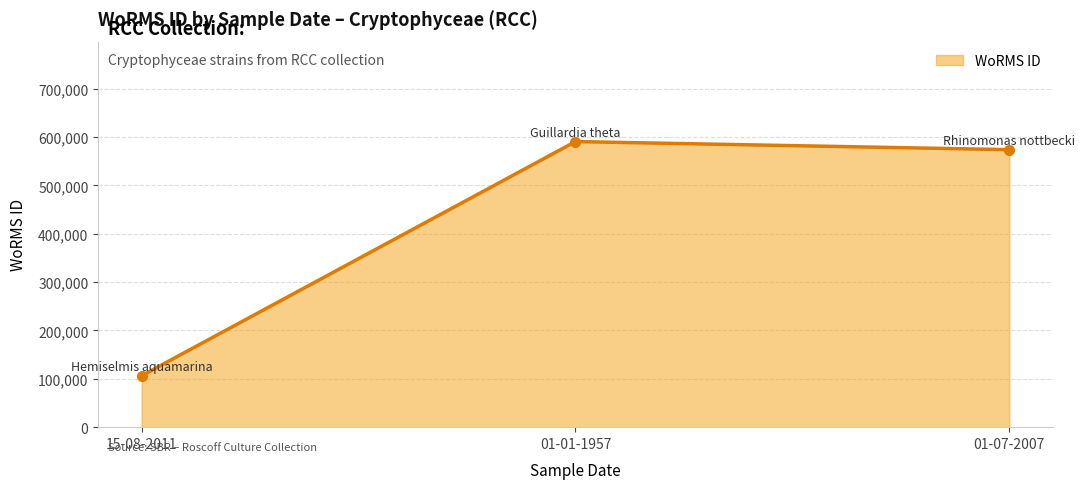

Reading right to left, extract all data points from this chart.

01-07-2007=573819	01-01-1957=590566	15-08-2011=106287